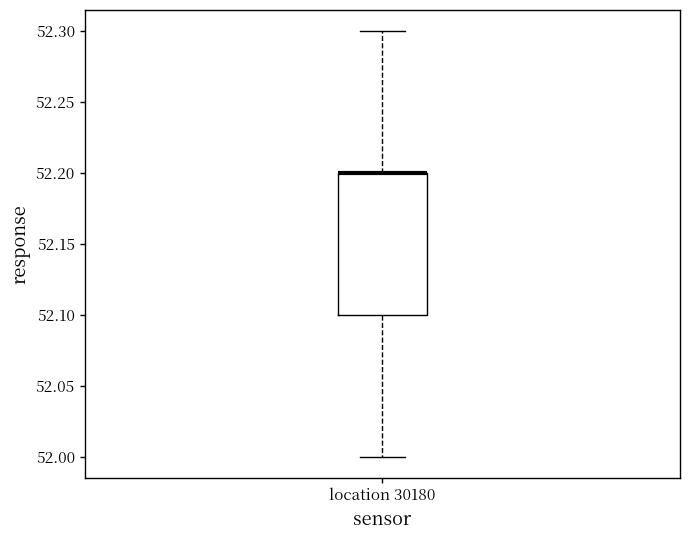

Read this box plot against the y-axis: the position of the median line, the range covered by the box, and the ends of both whiskers. The values are not printed on the chart, so give them approximately, as read against the axis.

median 52.2 (drawn on the box's upper edge), box 52.1 to 52.2, whiskers 52.0 to 52.3